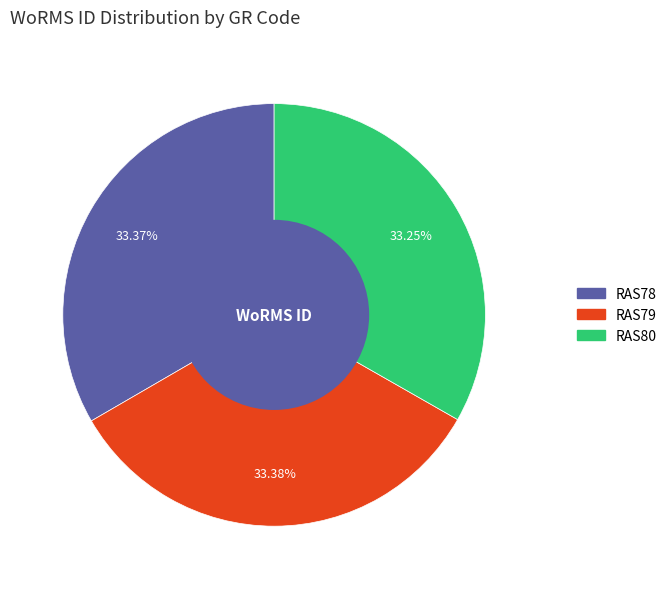

Is it true that RAS78 is 24% of the pie?

False